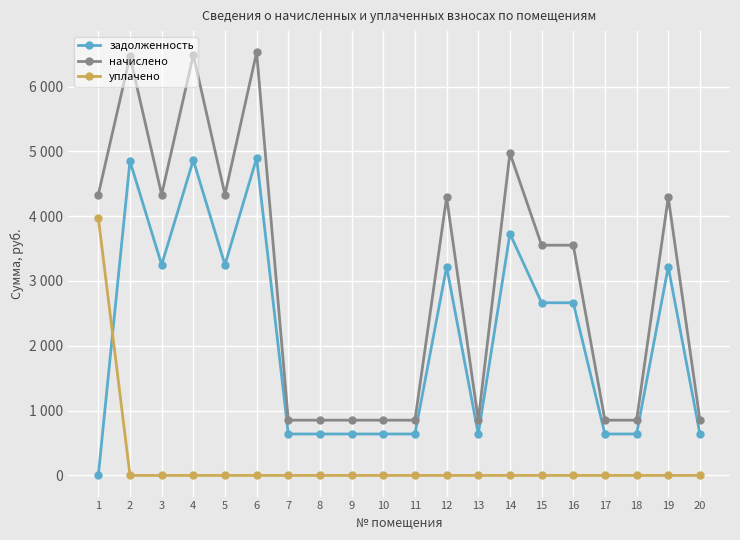

Rank the series at 14 from highest to lowest value.

начислено, задолженность, уплачено